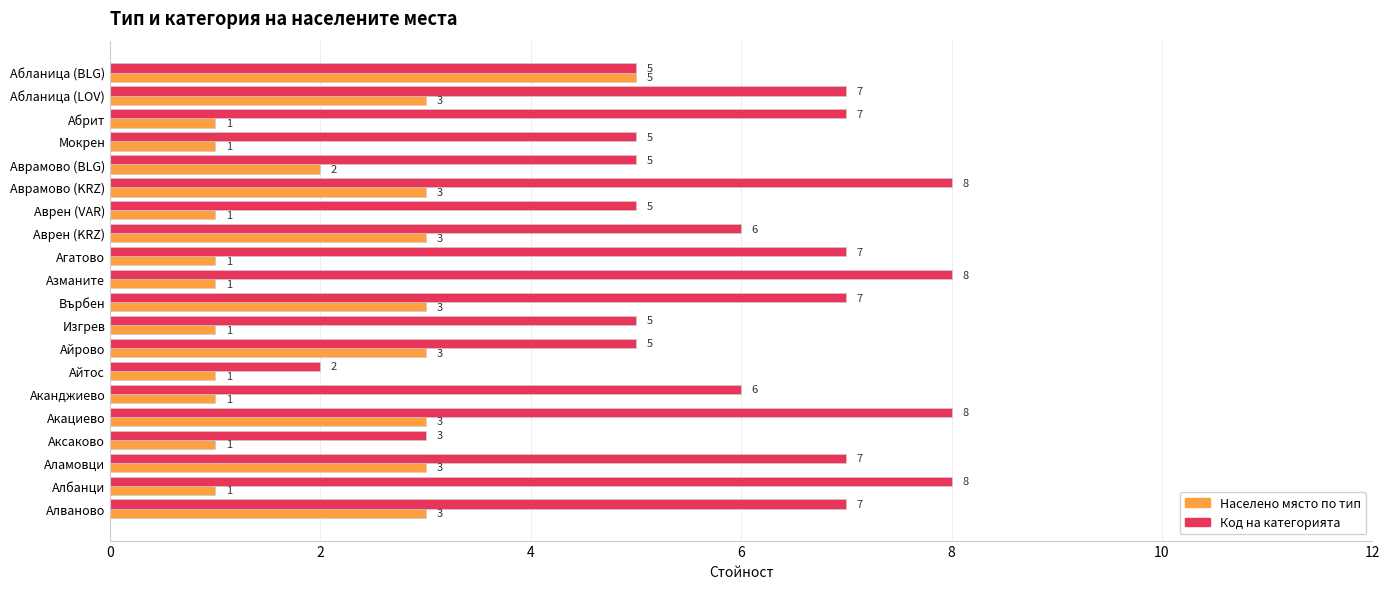

How many series are shown in this chart?

2